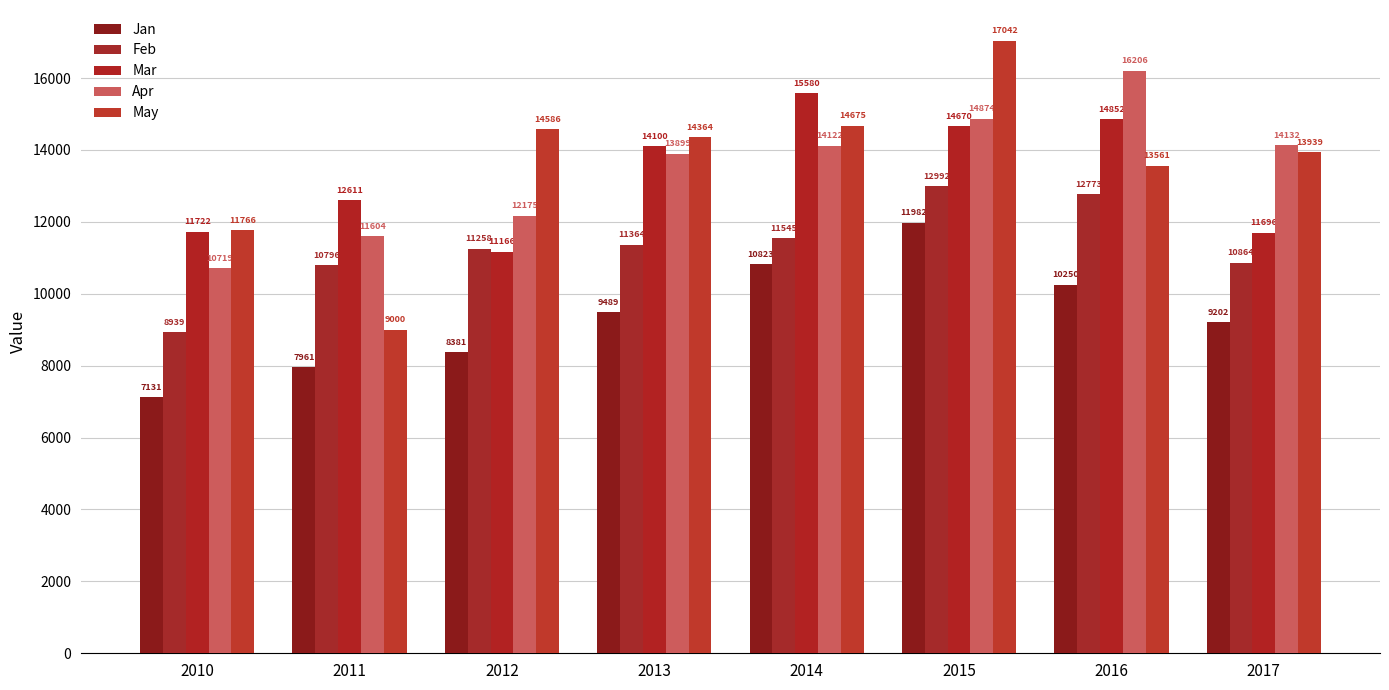

At how many categories does at least one series exceed 15734?

2